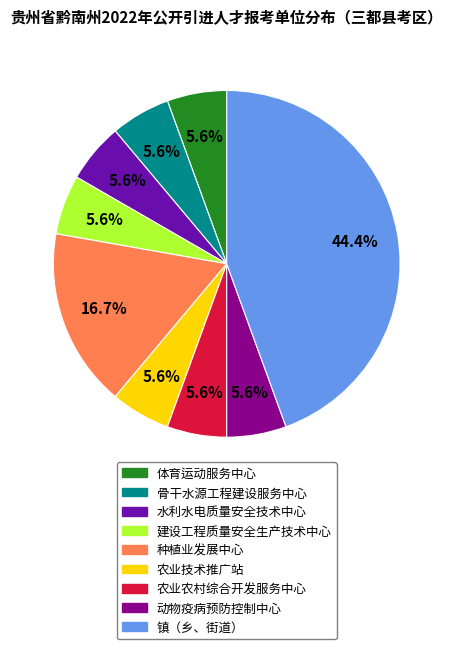

What percentage is NOT represented by 建设工程质量安全生产技术中心?

94.4%